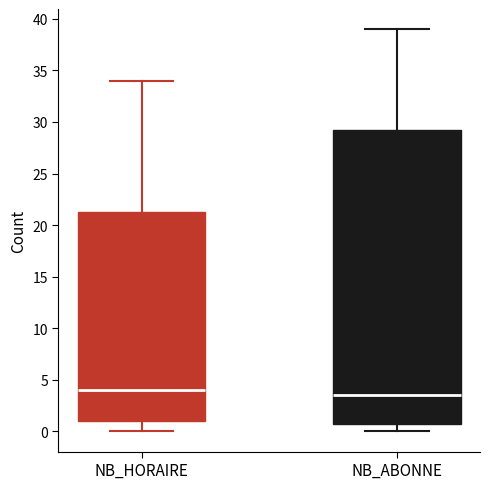

Reading left to right, transcribe this box plot: for each box, give where its median line is, the range the box spans, and where its two whiskers end, as read against the y-axis. The values are not printed on the chart, so give them approximately, as read against the axis.

NB_HORAIRE: median 4.0, box 1.0 to 21.5, whiskers 0.0 to 34.0
NB_ABONNE: median 3.5, box 1.0 to 29.5, whiskers 0.0 to 39.0